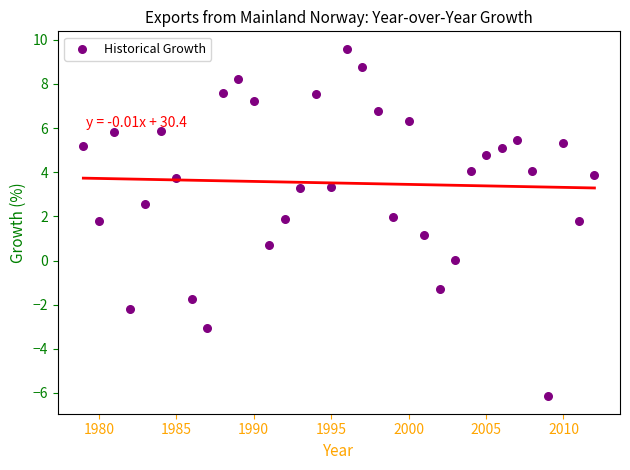

What is the range of Y values (max minus min)?

15.7